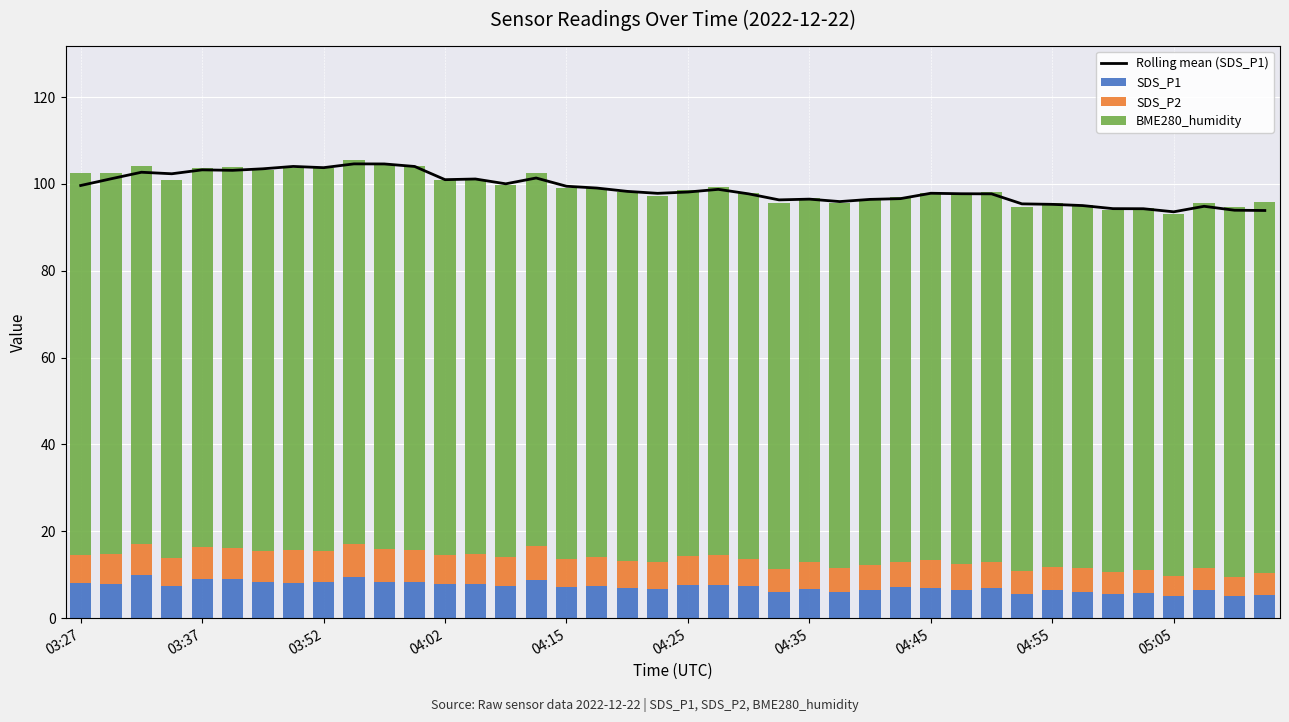

What is the smallest value displayed?

4.5